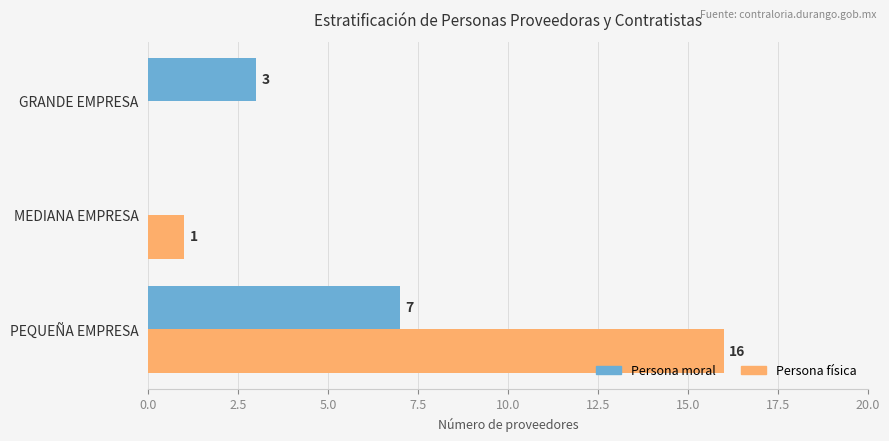

The Persona física series shows -9 at GRANDE EMPRESA. True or false?

False